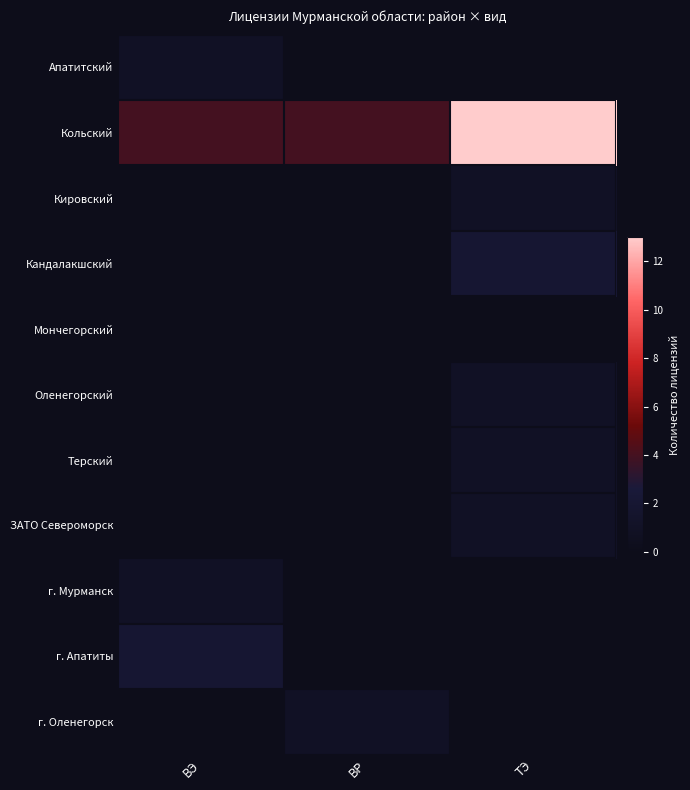

List the labels in order of Кандалакшский value, smallest first.

ВЭ, ВР, ТЭ